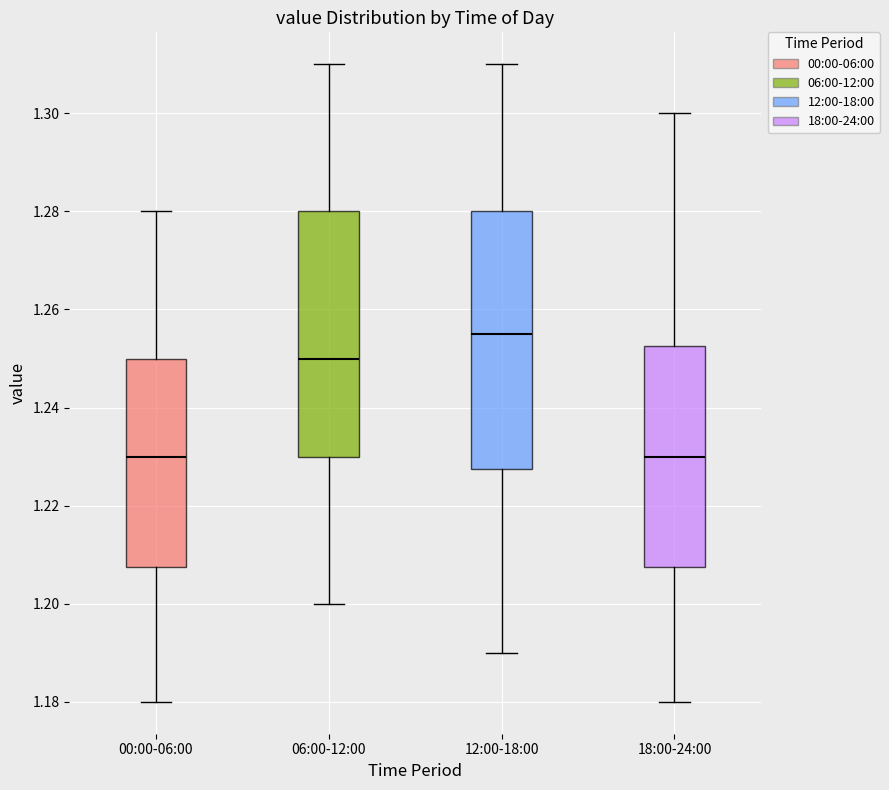

Comparing the boxes themselves (not the whiskers), which one is the tallest?

12:00-18:00